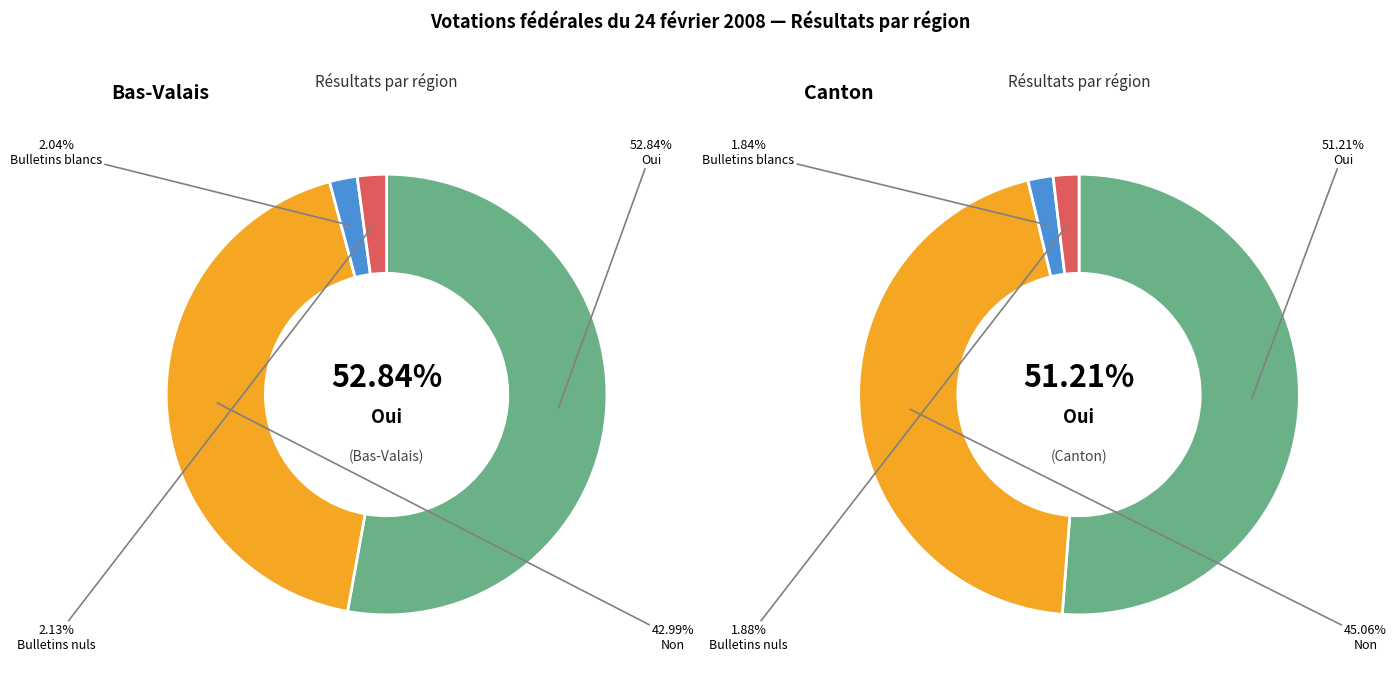

Is it true that Canton is 41% of the pie?

False